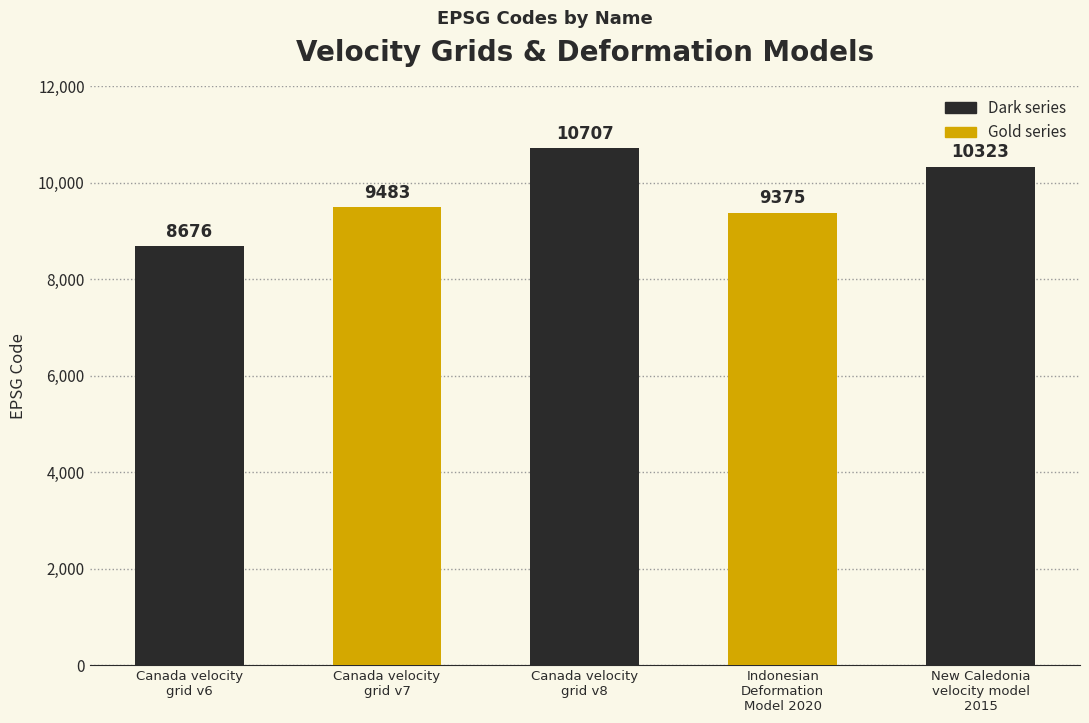

List the labels in order of value, largest first.

Canada velocity
grid v8, New Caledonia
velocity model
2015, Canada velocity
grid v7, Indonesian
Deformation
Model 2020, Canada velocity
grid v6